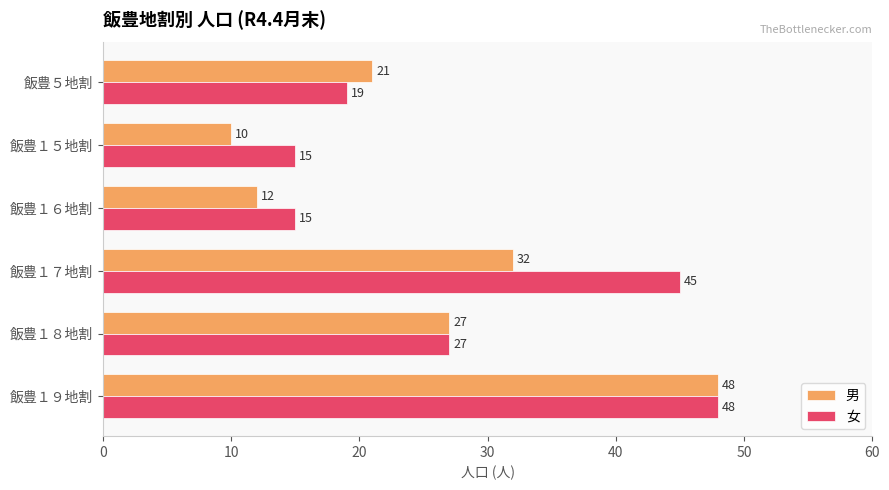

Where is 男 nearest to the value 29?

飯豊１８地割